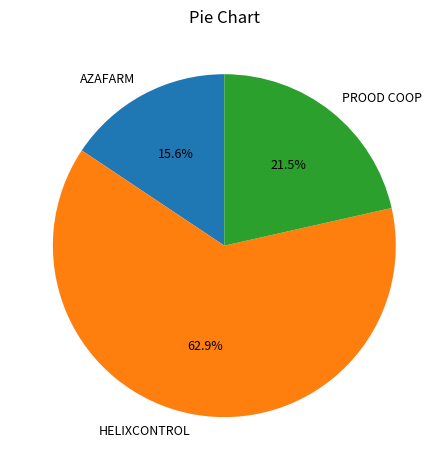

True or false: HELIXCONTROL accounts for 56% of the total.

False